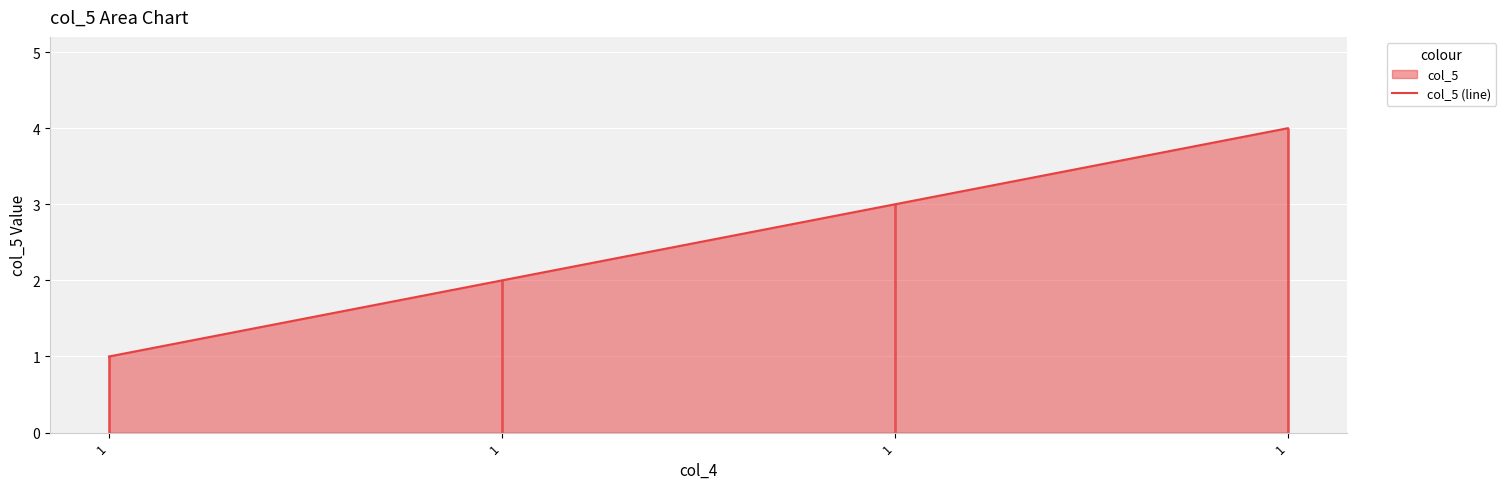

How many values are between 2 and 4?

3